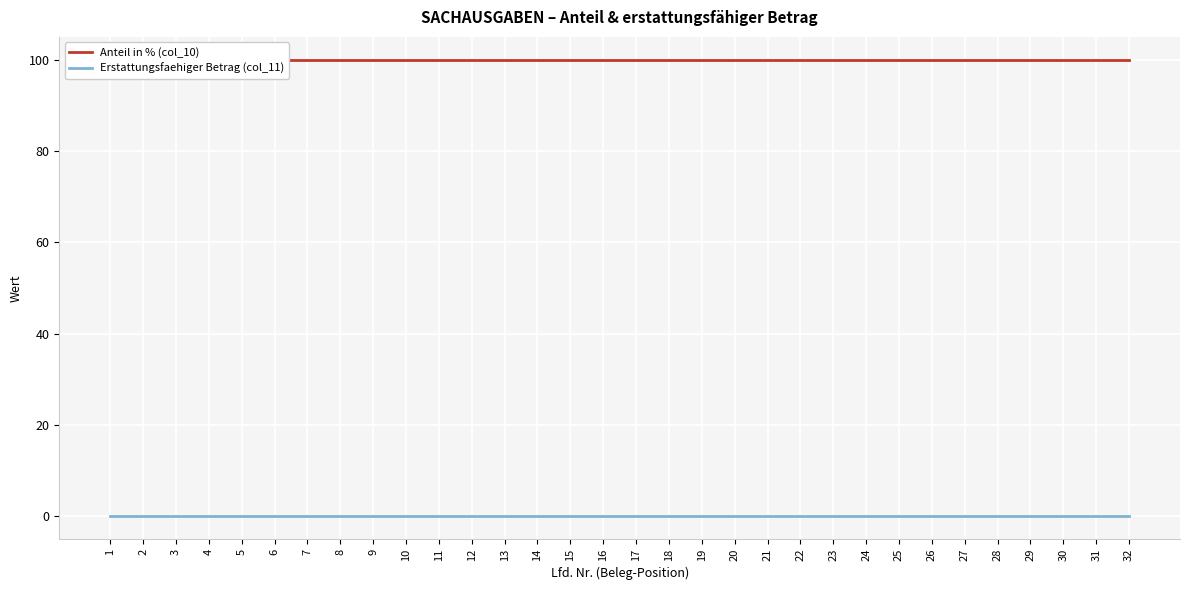

Reading right to left, transcribe all the data shown in this chart.

Anteil in % (col_10): 100	100	100	100	100	100	100	100	100	100	100	100	100	100	100	100	100	100	100	100	100	100	100	100	100	100	100	100	100	100	100	100
Erstattungsfaehiger Betrag (col_11): 0	0	0	0	0	0	0	0	0	0	0	0	0	0	0	0	0	0	0	0	0	0	0	0	0	0	0	0	0	0	0	0